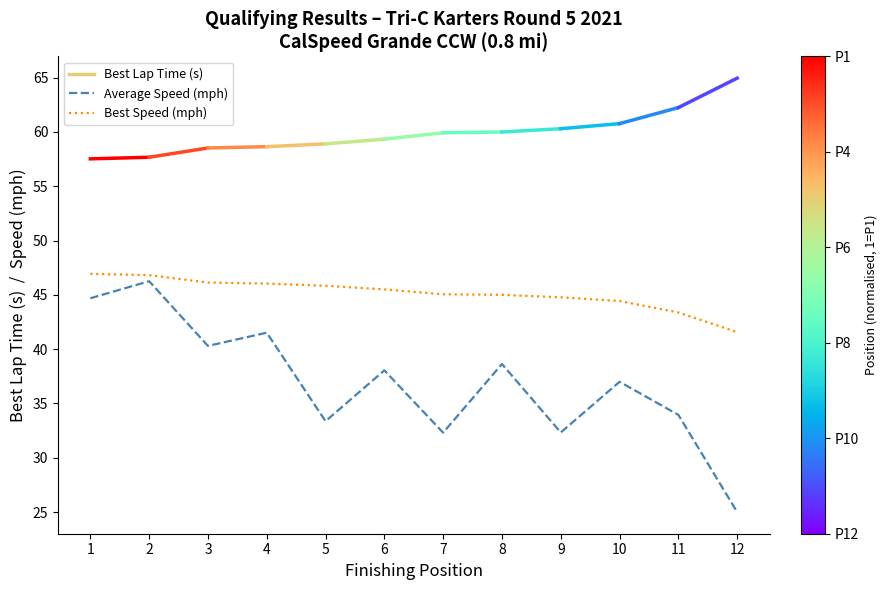

Does the chart display data point markers on the line(s)?

No